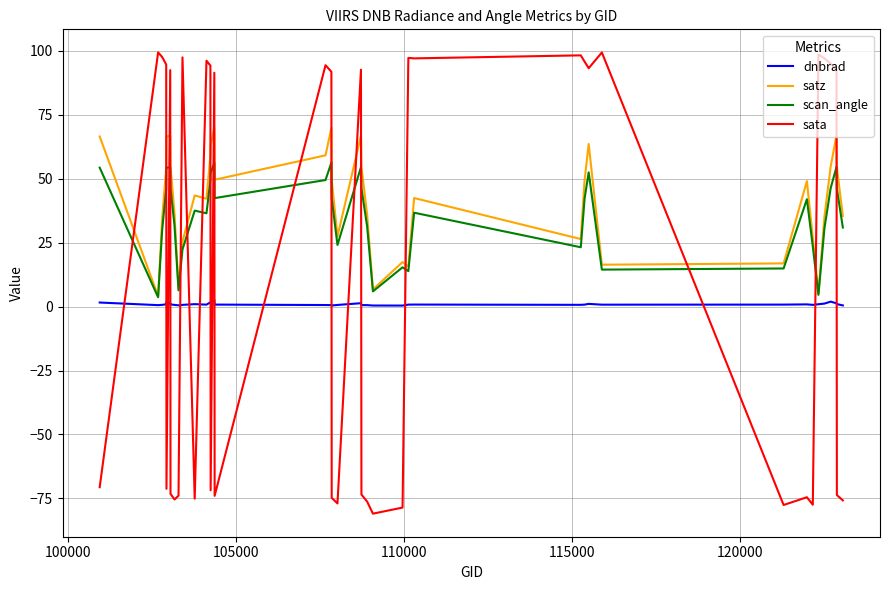

Which series ends up on top after the final intersection of sata and dnbrad?

dnbrad